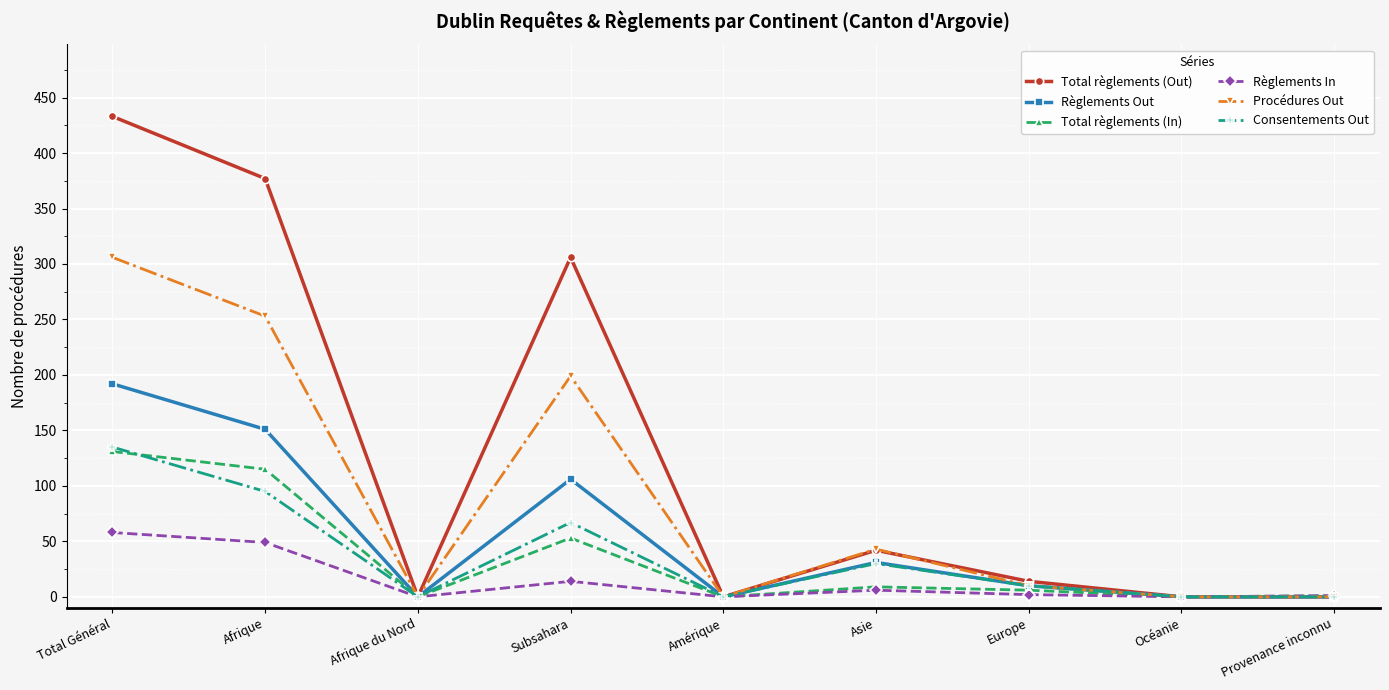

What is the sum of all Total règlements (In) values?

315